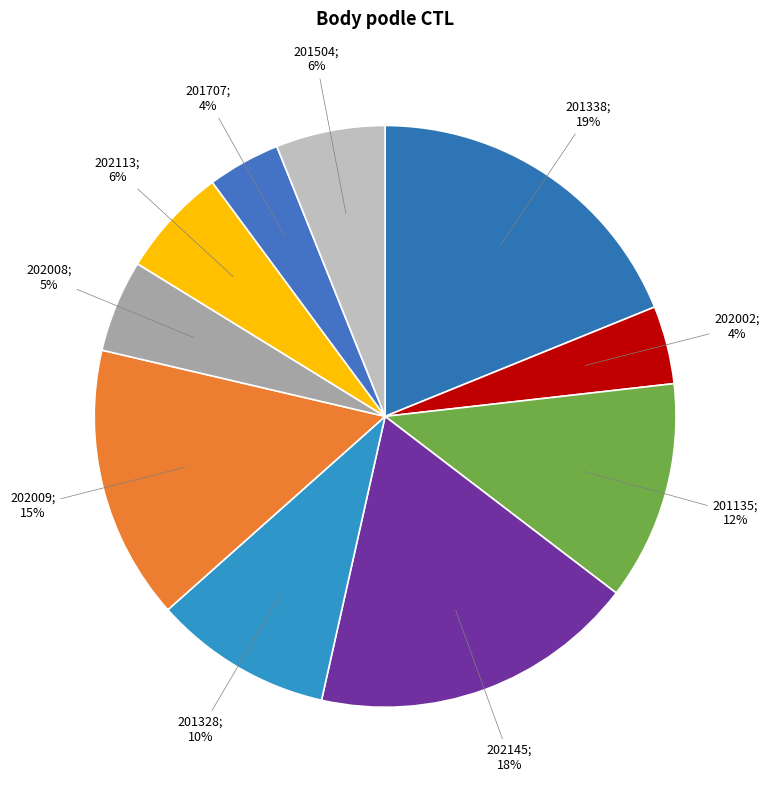

Count the number of slices in the pie.

10